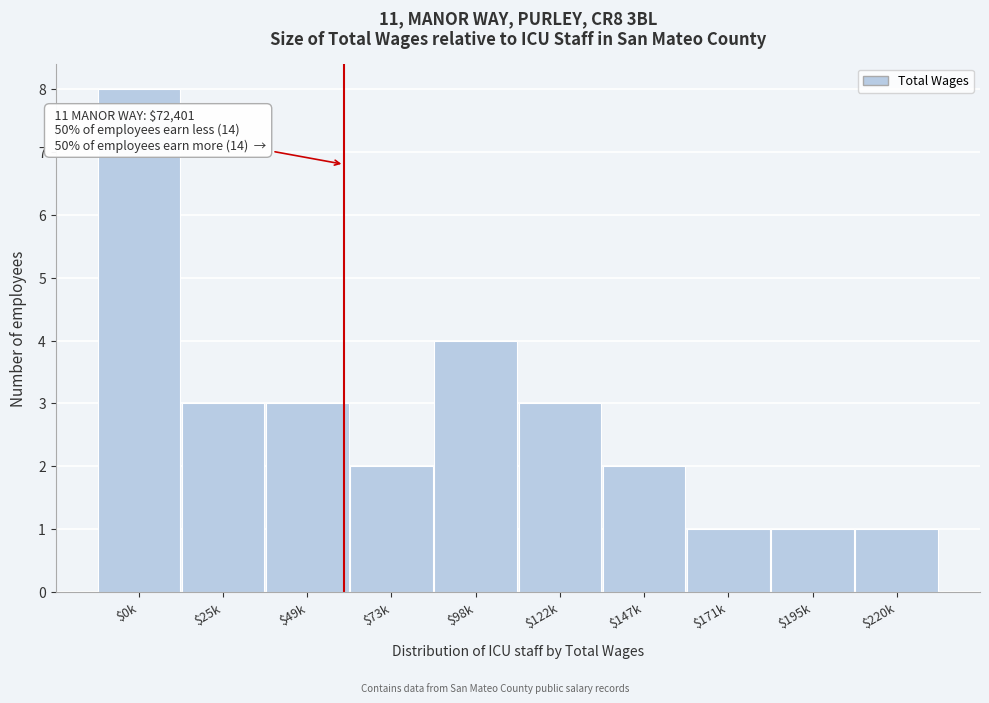

Reading left to right, list all the values displayed in this chart.

8	3	3	2	4	3	2	1	1	1